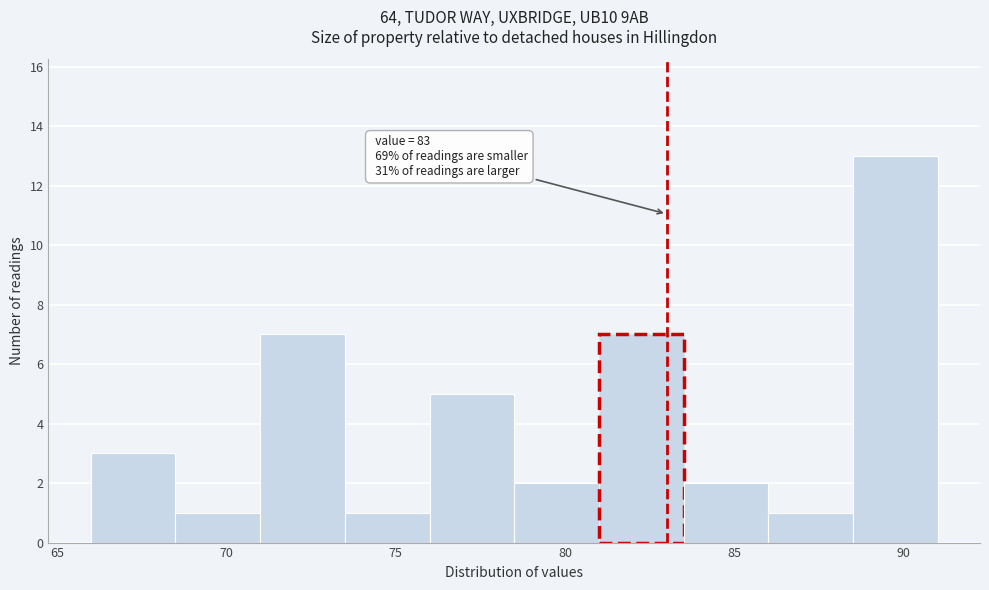

Which range on the x-axis has the tallest bar?

88.5 to 91.0